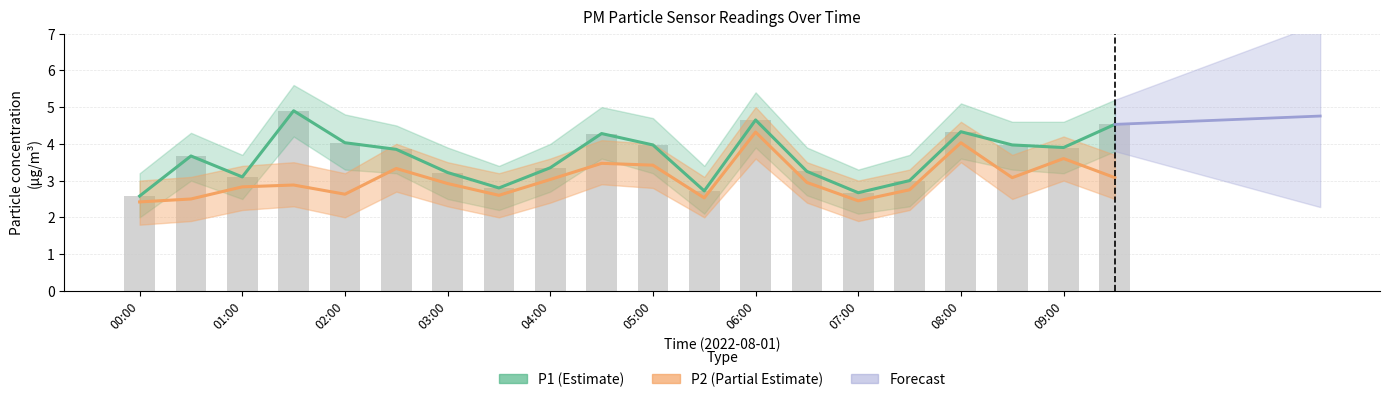

At which category is the sum across all series the highest?

06:00